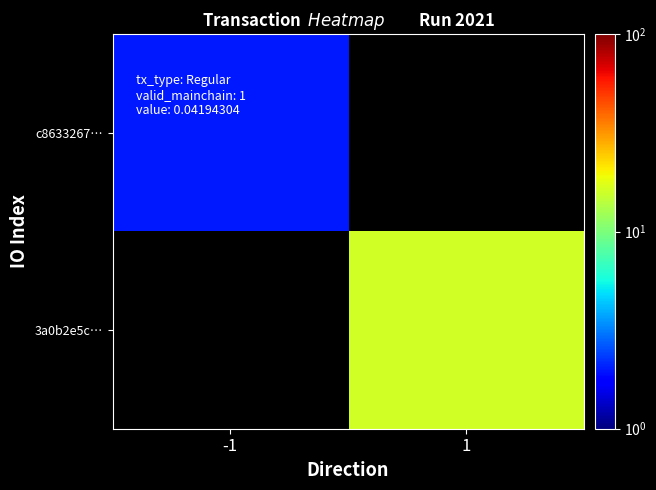

What is the greatest value displayed?

16.0